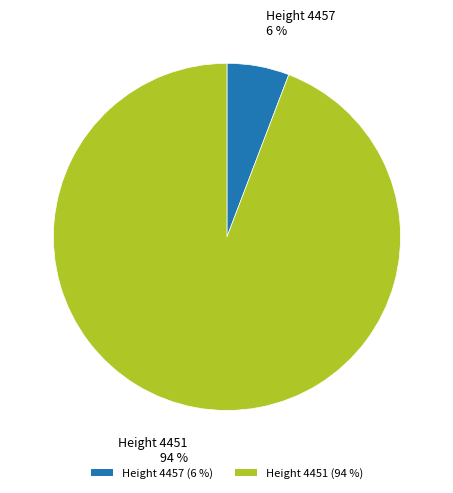

Combined, do Height 4451 (94 %) and Height 4457 (6 %) account for over 50%?

Yes